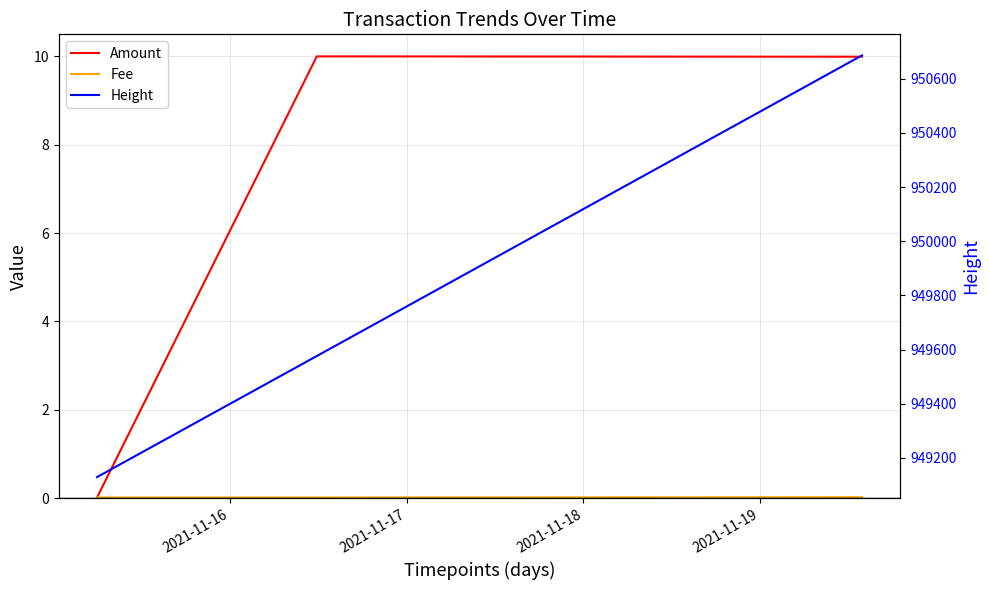

Where does the Height series first go above 949576?

2021-11-18